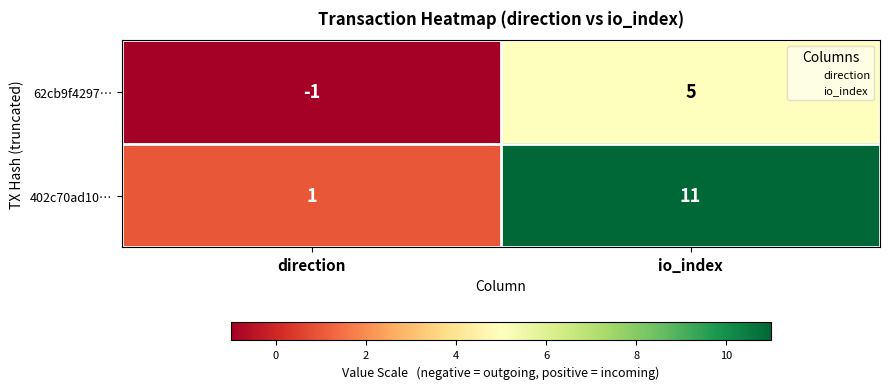

The 62cb9f4297… series shows -2 at direction. True or false?

False